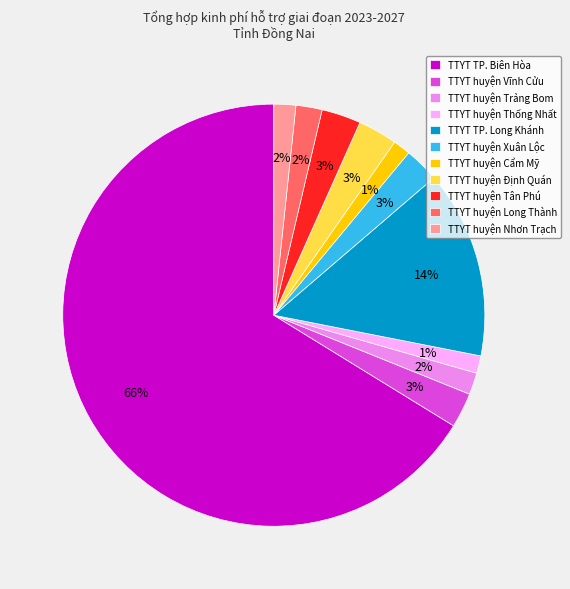

What is the largest slice in the pie chart?

TTYT TP. Biên Hòa